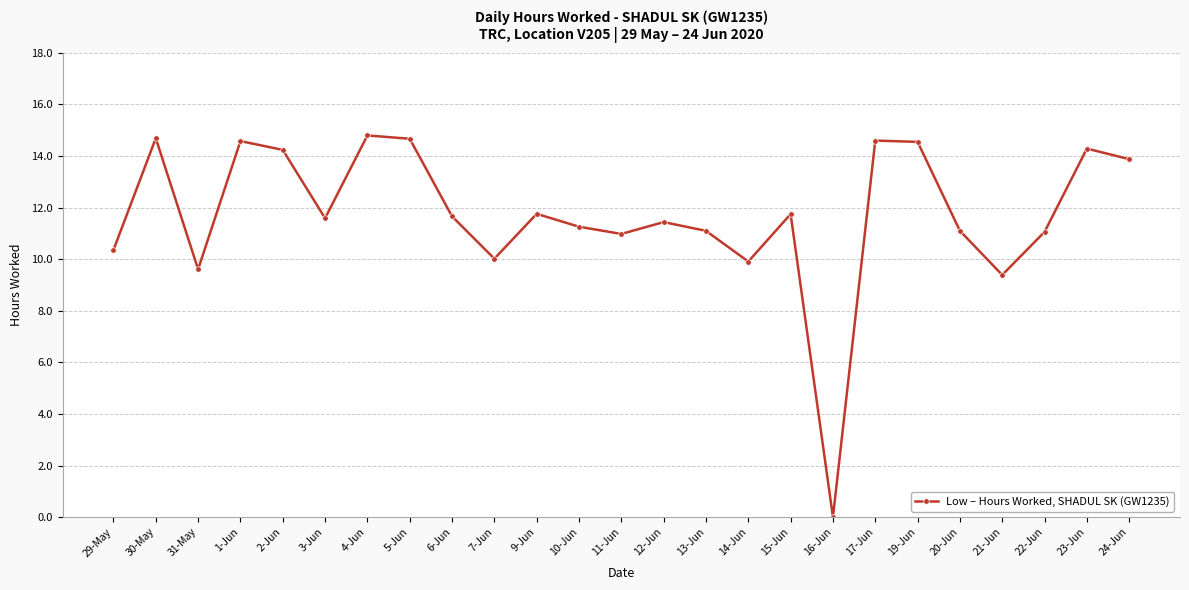

The chart shows a value of 9.4 at 21-Jun. True or false?

True